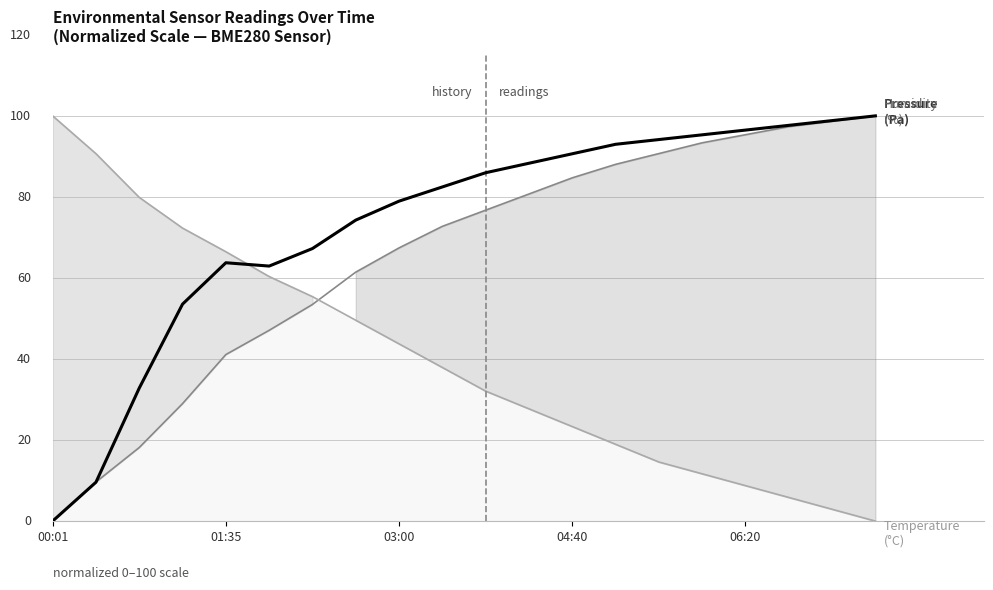

The value of Pressure (Pa) at 5 is 85.3. True or false?

False